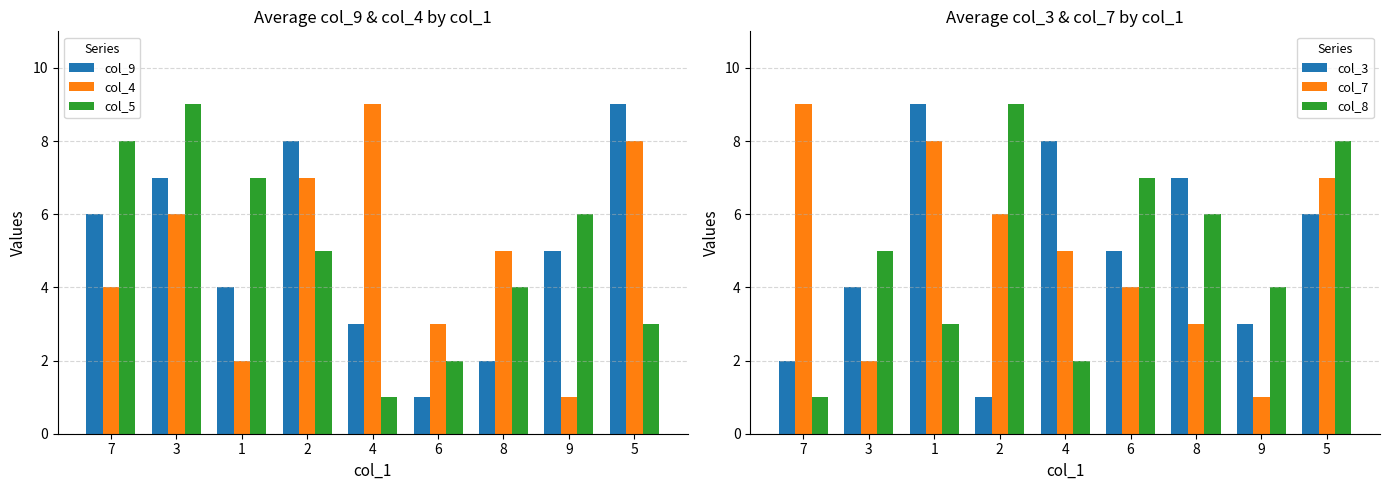

True or false: col_8 has a value of 13 at 5.

False